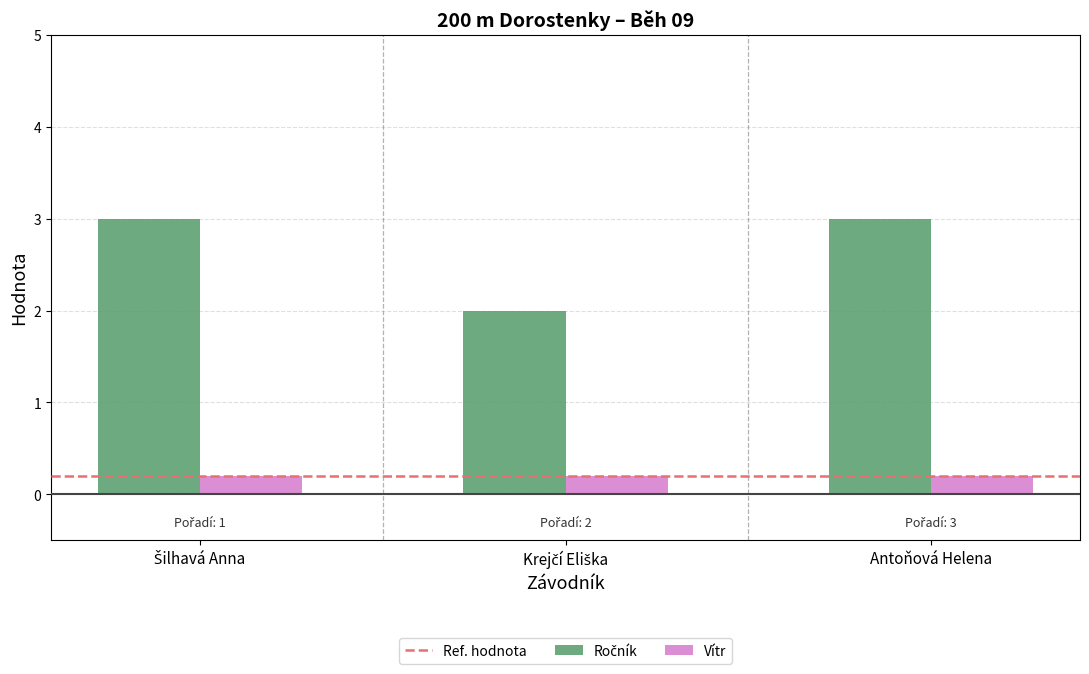

How many categories are shown in the chart?

3